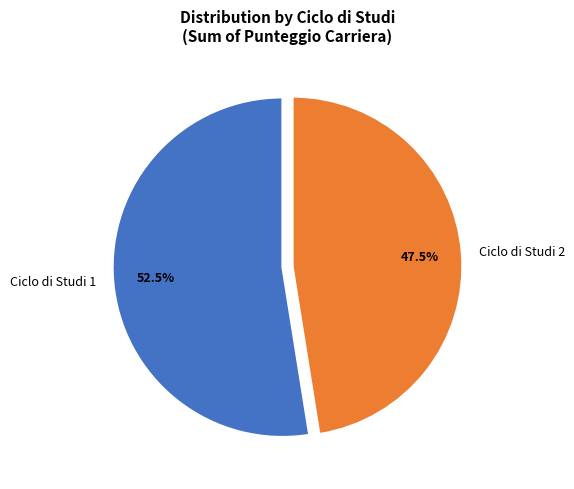

Rank the categories by value from highest to lowest.

Ciclo di Studi 1, Ciclo di Studi 2